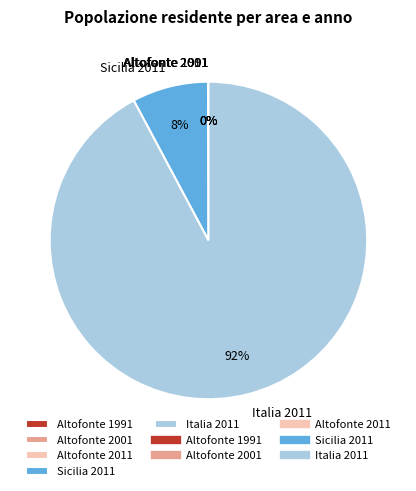

To the nearest percent, what percentage of the pie is Sicilia 2011?

8%